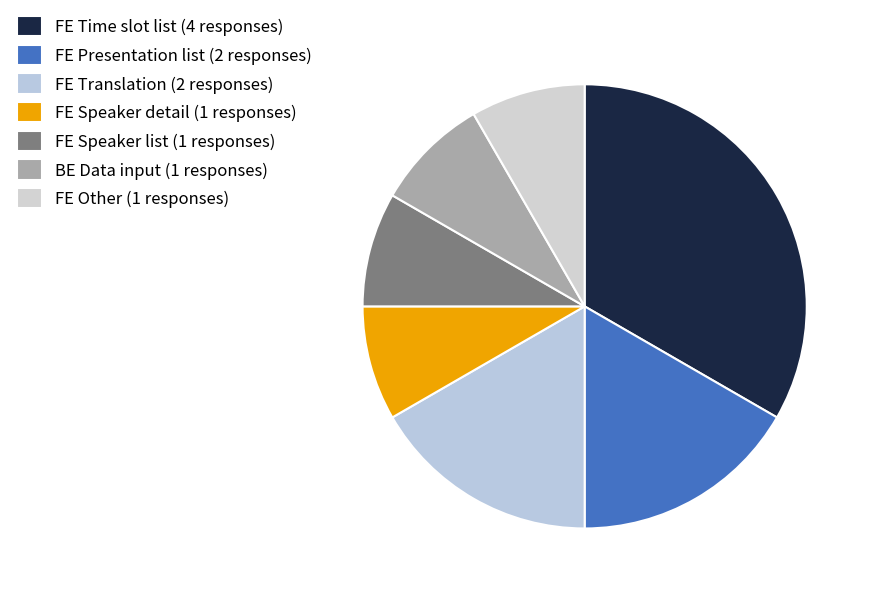

Count the number of slices in the pie.

7